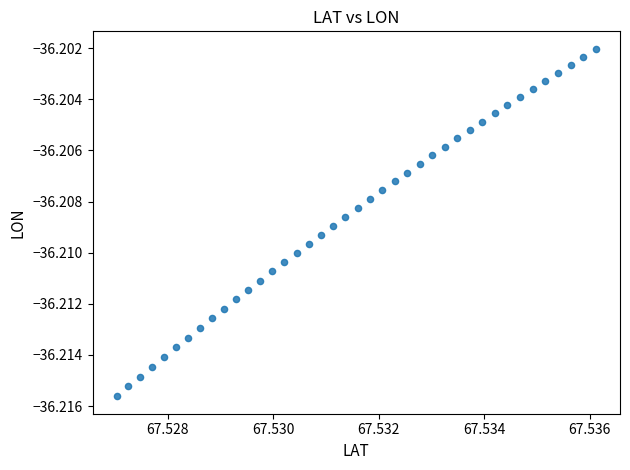

How many points are shown in the scatter plot?

40